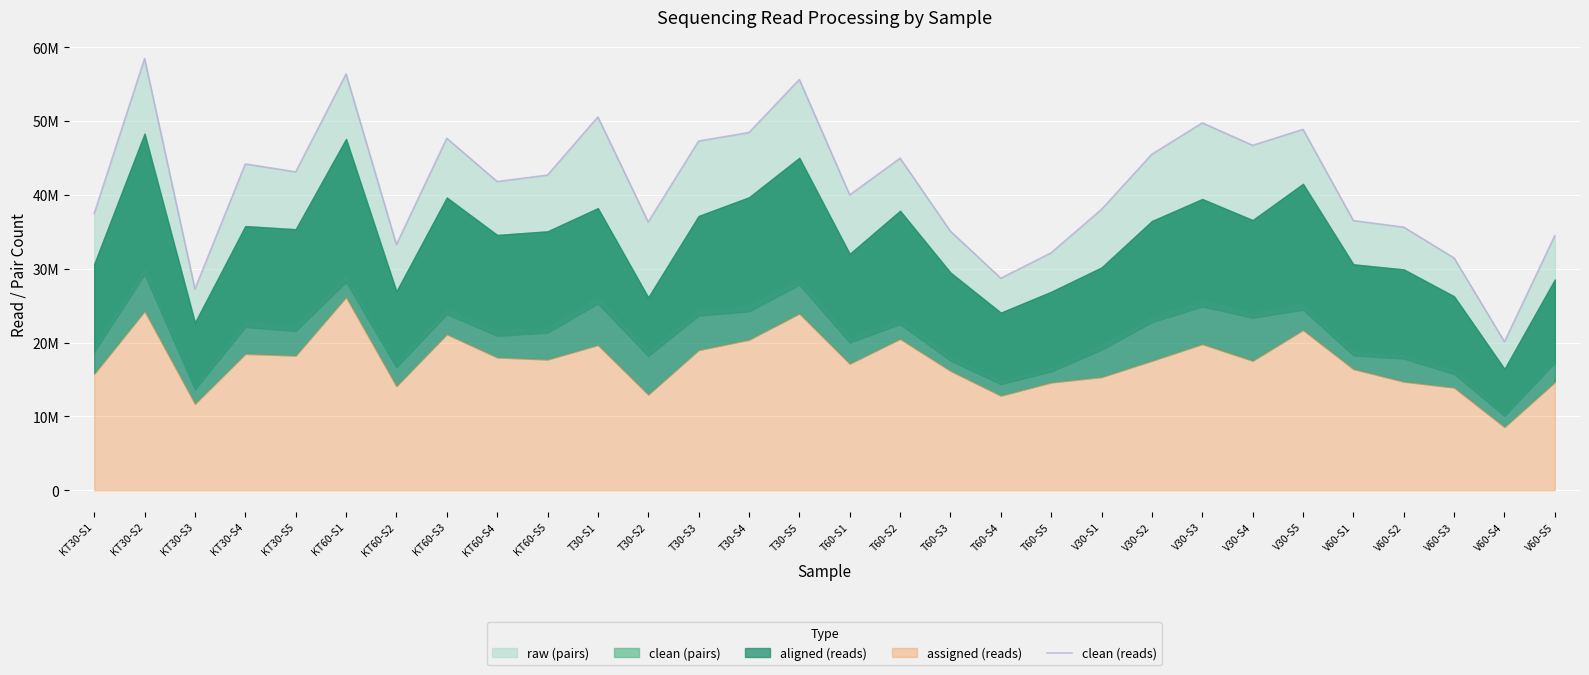

Which label corresponds to the largest value in the chart?

KT30-S2